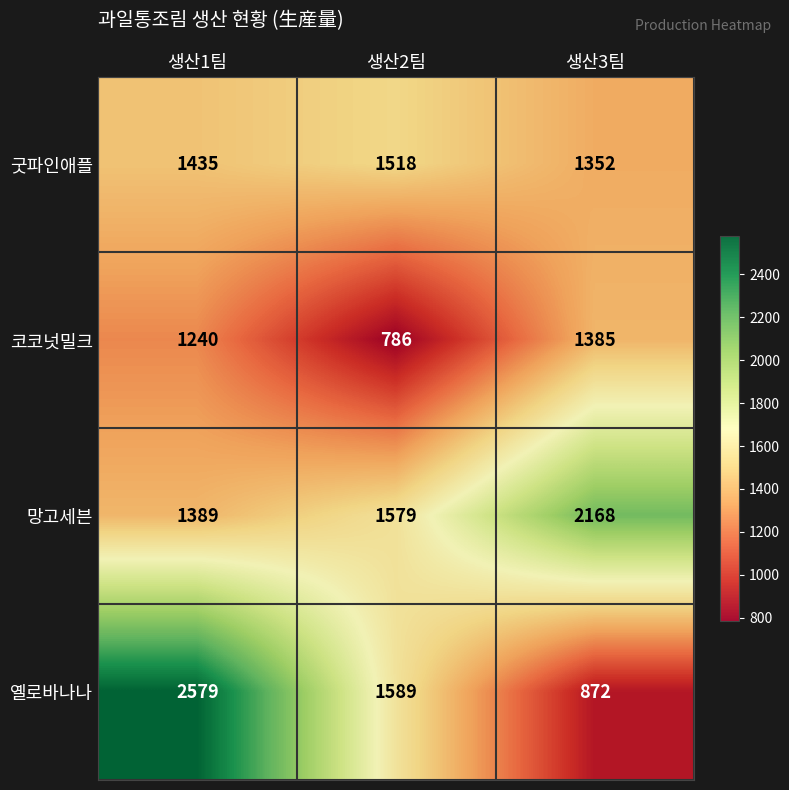

Reading left to right, extract all data points from this chart.

굿파인애플: 생산1팀=1435	생산2팀=1518	생산3팀=1352
코코넛밀크: 생산1팀=1240	생산2팀=786	생산3팀=1385
망고세븐: 생산1팀=1389	생산2팀=1579	생산3팀=2168
옐로바나나: 생산1팀=2579	생산2팀=1589	생산3팀=872